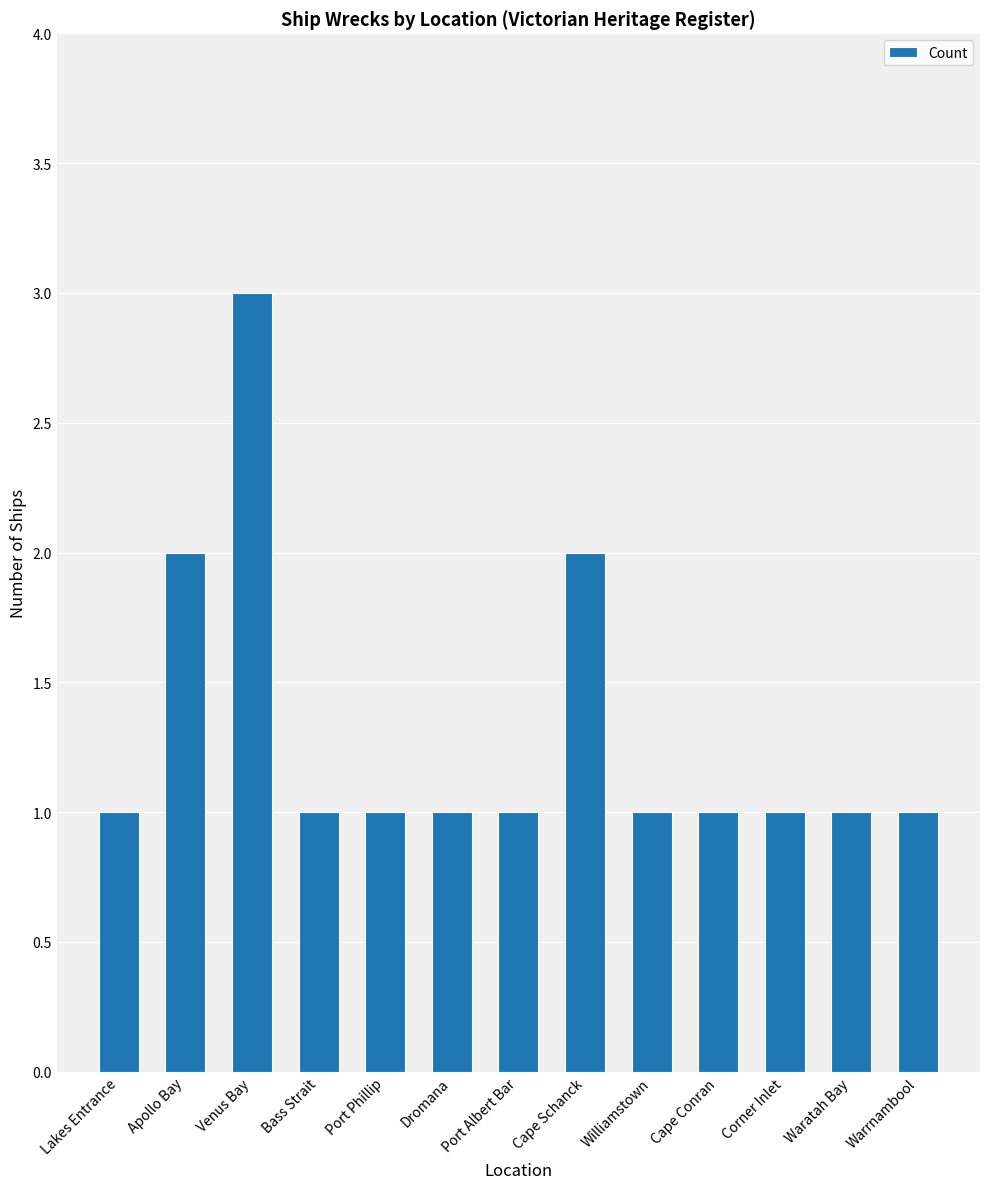

How many bars are there in total?

13